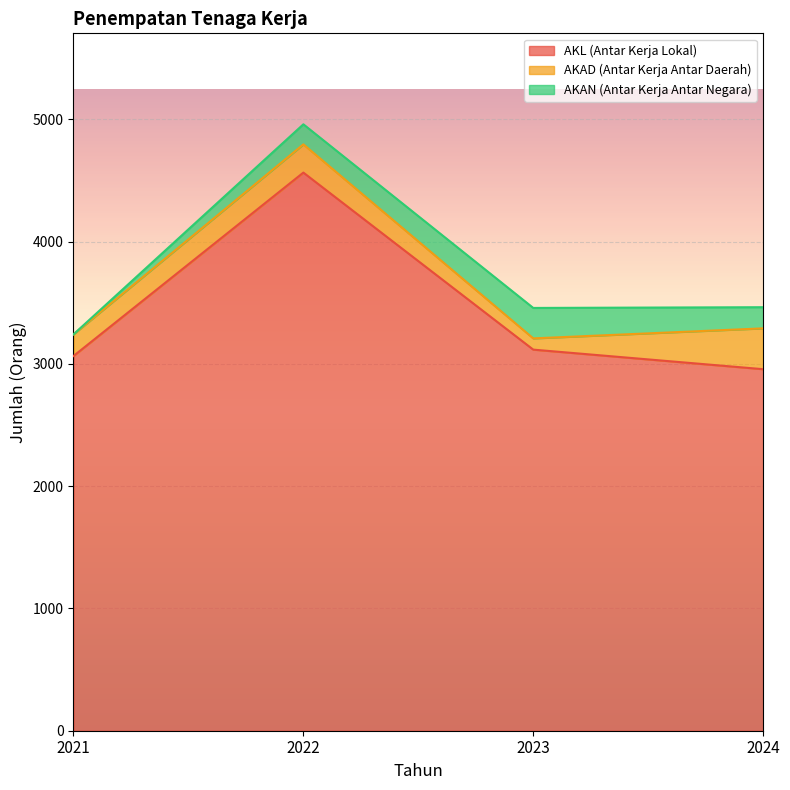

What is the approximate value of AKAN (Antar Kerja Antar Negara) at 2022?

164